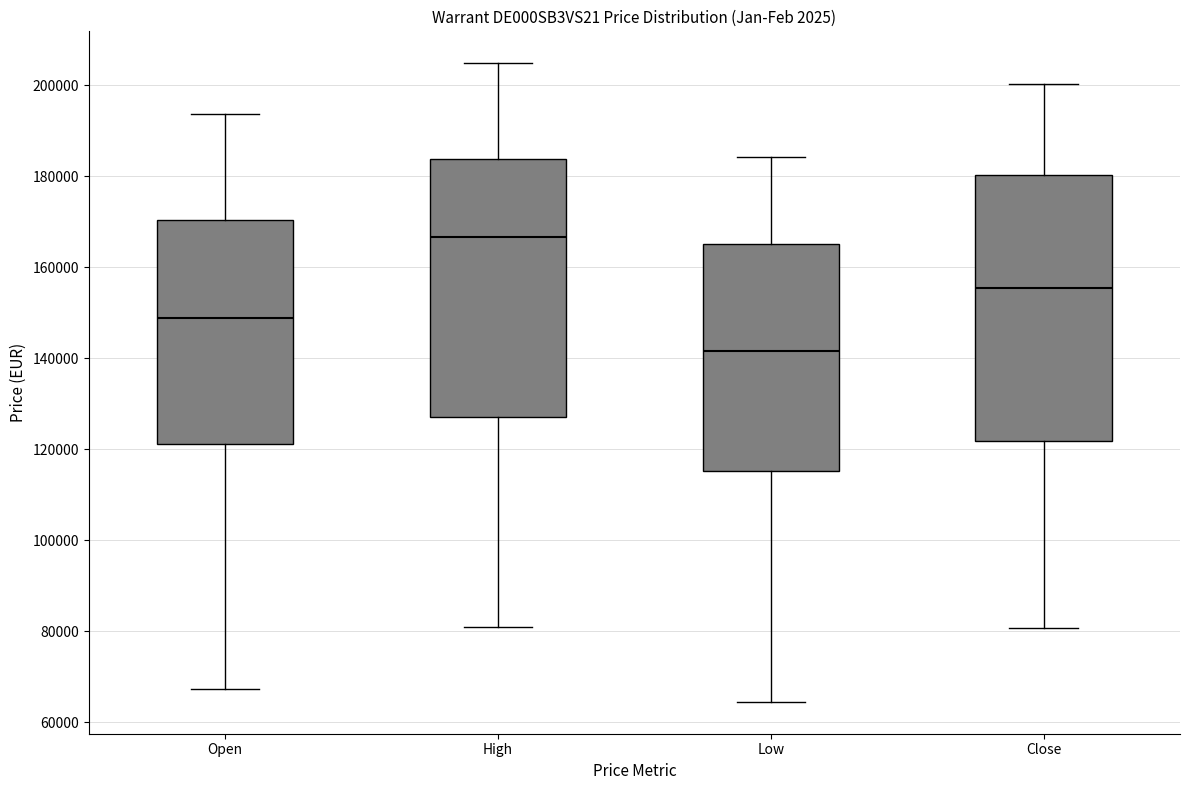

Where does the lower whisker of the box for High end on the y-axis? The values are not printed on the chart, so give them approximately, as read against the axis.

82000